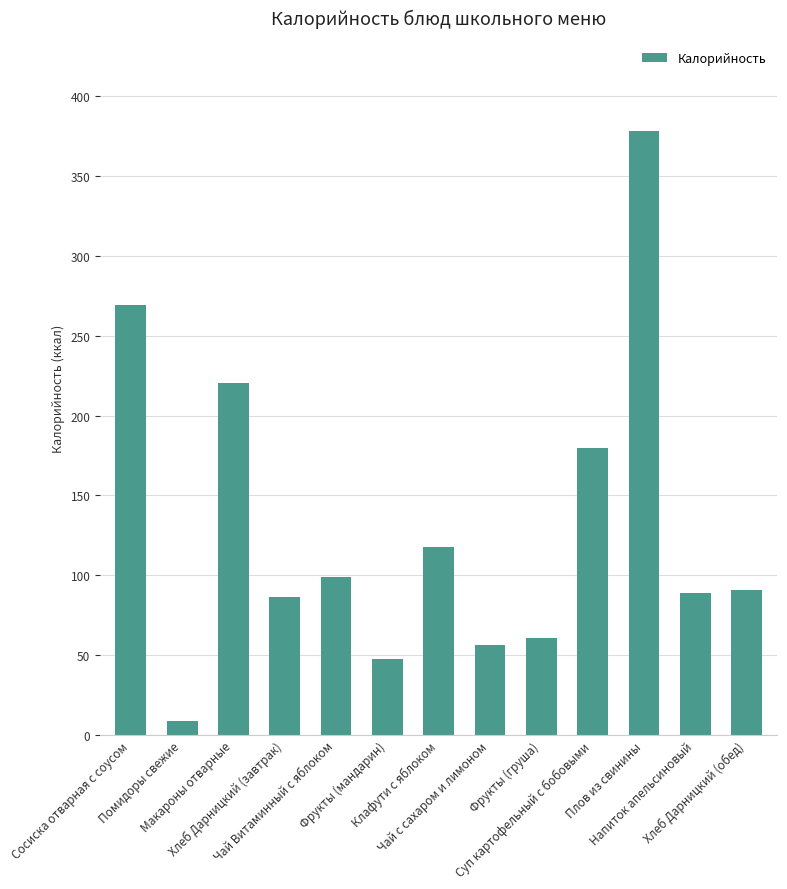

Which category has the lowest value across all series?

Помидоры свежие